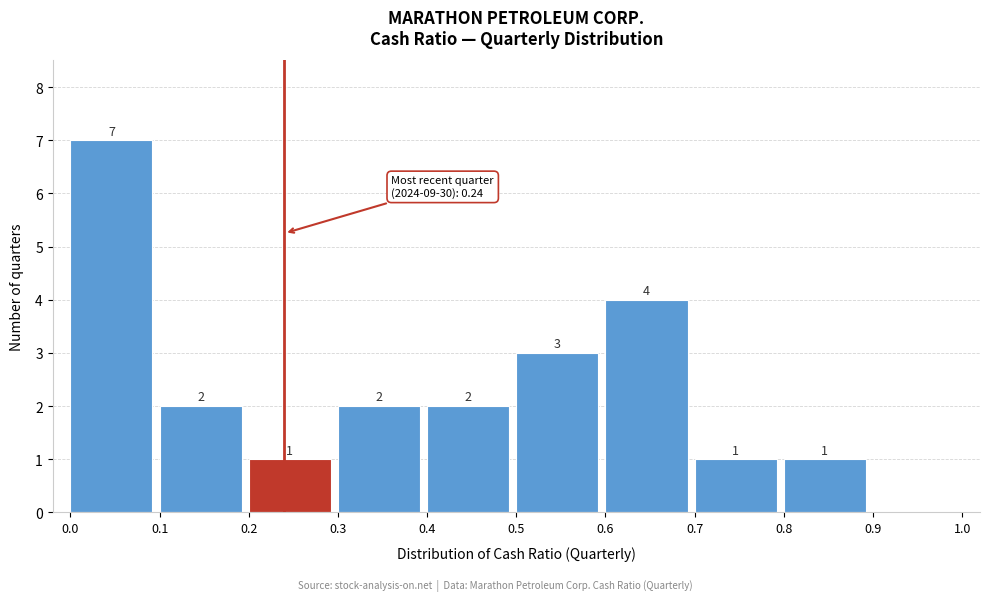

Which range on the x-axis has the tallest bar?

0.0 to 0.1